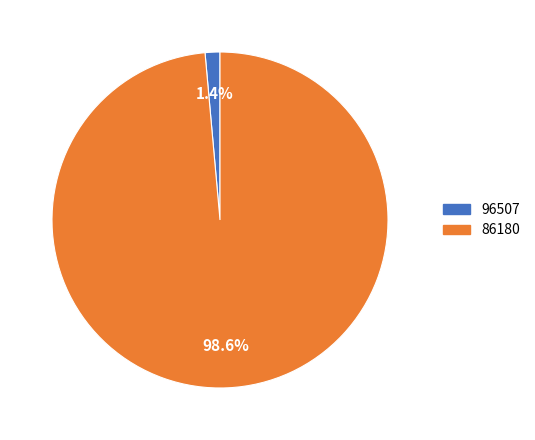

Rank the categories by value from lowest to highest.

96507, 86180